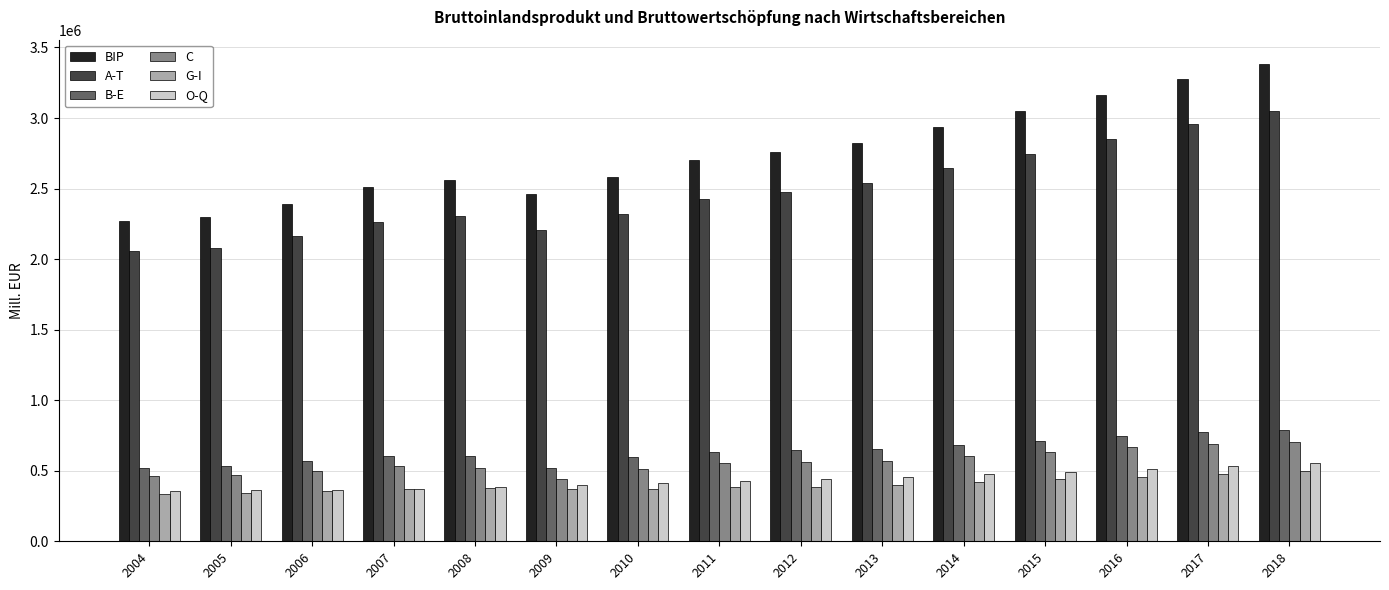

What is the difference between the second highest and minimum values in the BIP series?

1006720